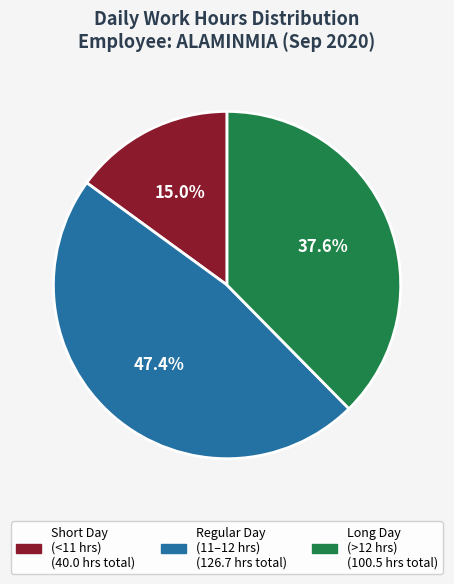

Does any single category account for the majority?

No